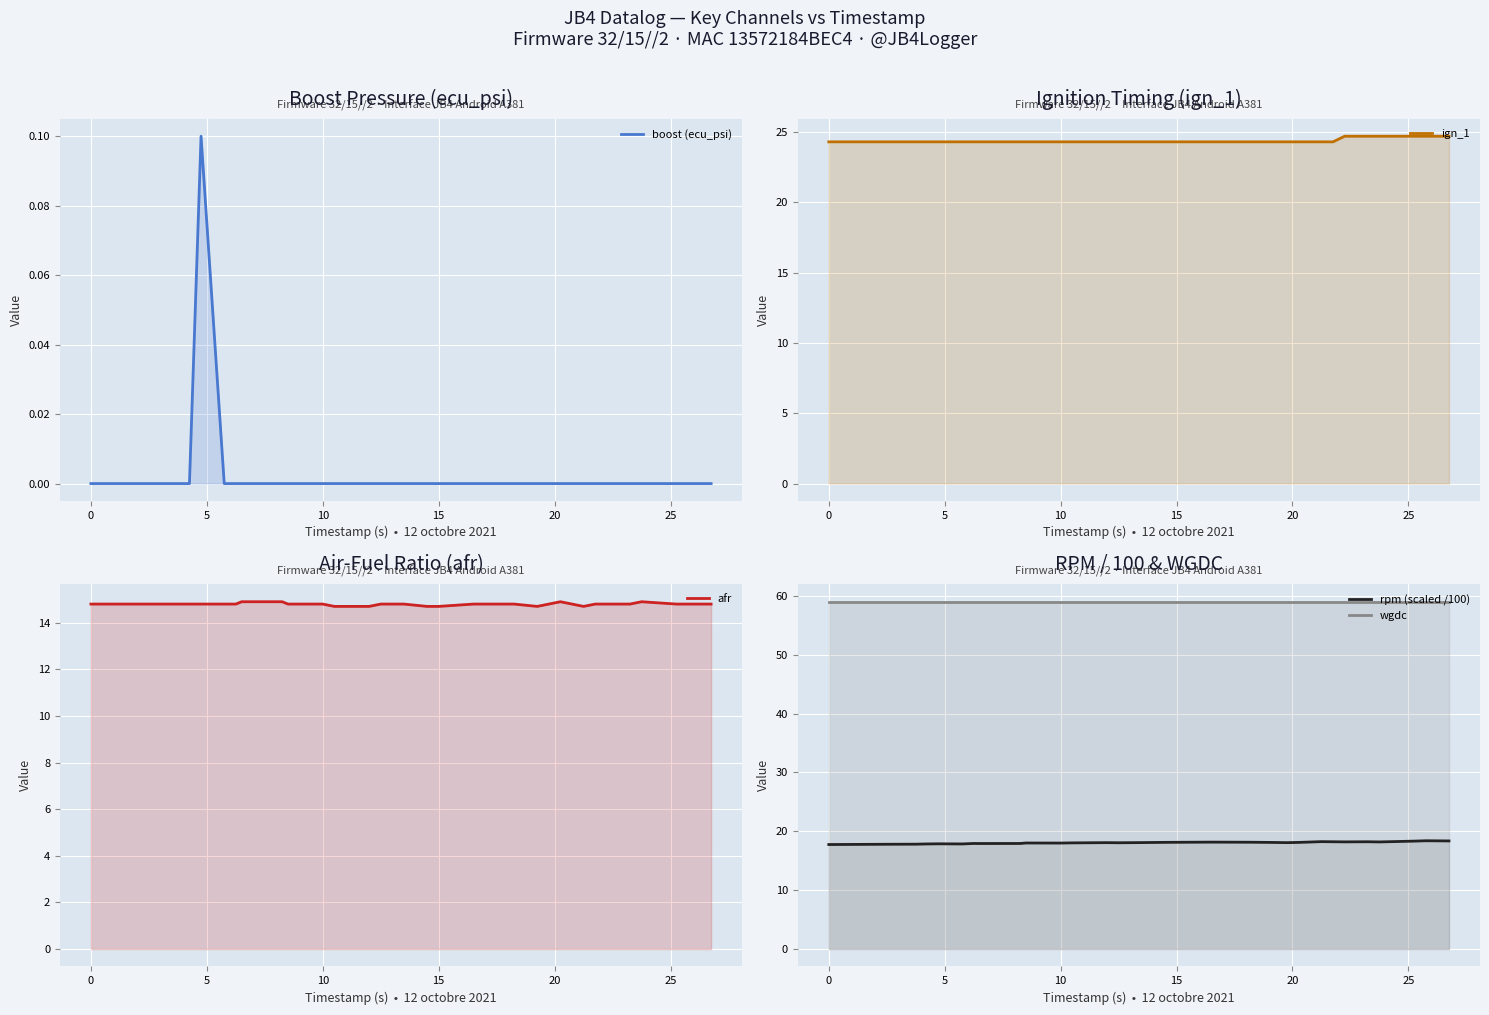

Which series has the largest range (max minus min)?

rpm (scaled /100)